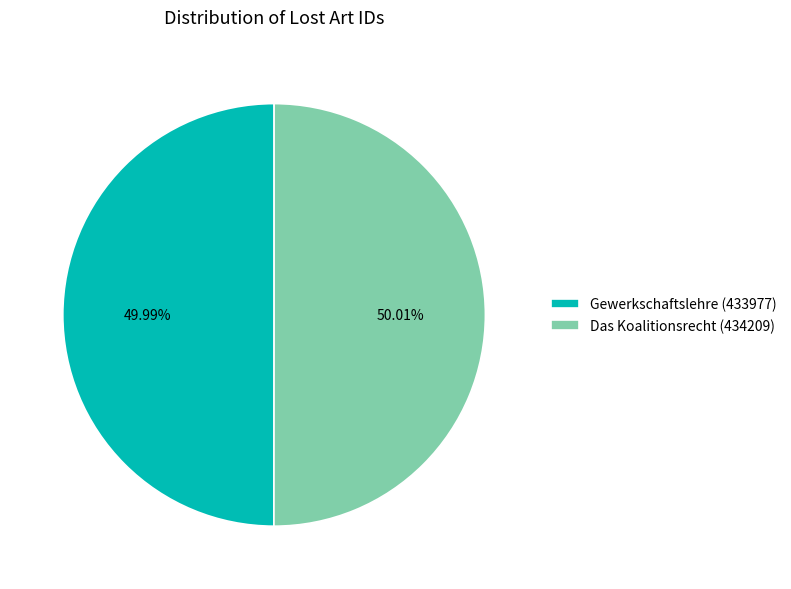

Do Gewerkschaftslehre (433977) and Das Koalitionsrecht (434209) together represent more than half of the pie?

Yes